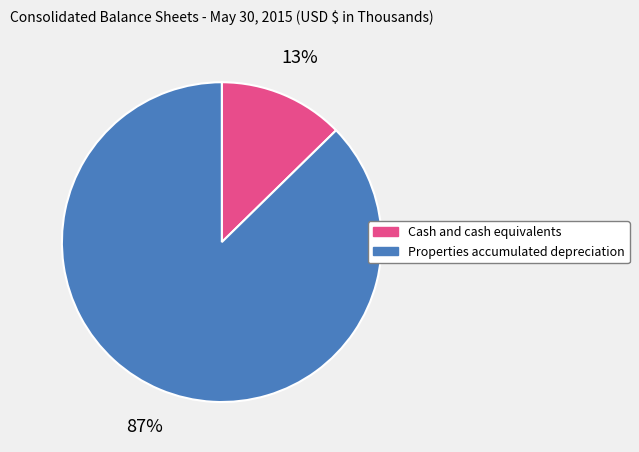

Between Properties accumulated depreciation and Cash and cash equivalents, which is larger?

Properties accumulated depreciation